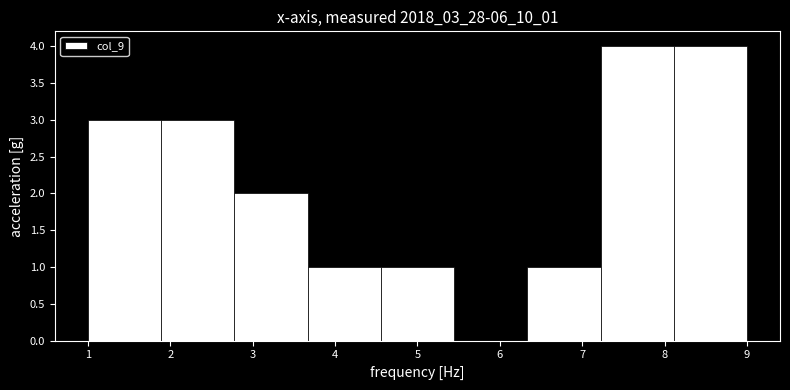

Reading left to right, list every bar in this chart as the range it spans on the x-axis followed by its height. Neither the bar edges nor the heights are printed on the chart, so give them approximately, as read against the axes.

1.0 to 1.9: 3
1.9 to 2.8: 3
2.8 to 3.7: 2
3.7 to 4.6: 1
4.6 to 5.4: 1
5.4 to 6.3: 0
6.3 to 7.2: 1
7.2 to 8.1: 4
8.1 to 9.0: 4